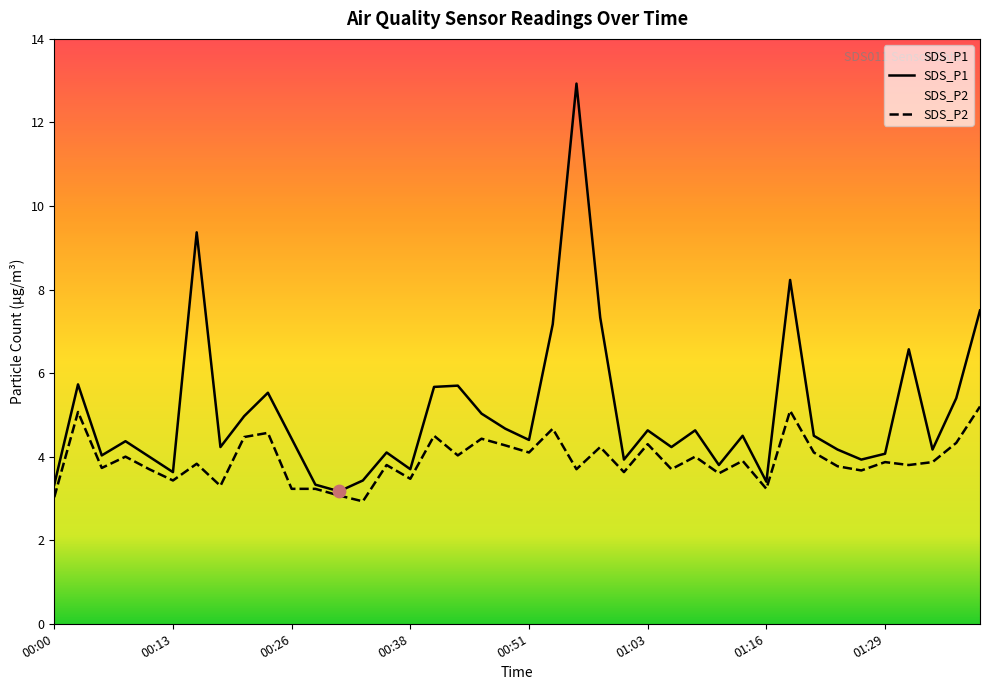

What are all the series names shown in the legend?

SDS_P1, SDS_P2